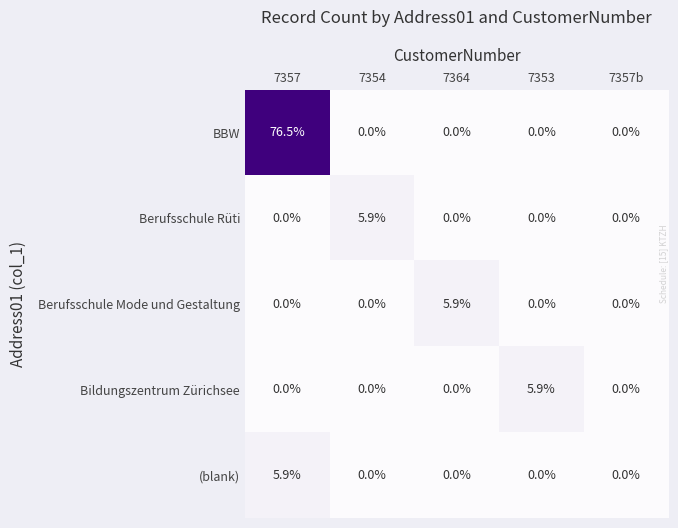

What is the difference between the maximum and minimum values in the Berufsschule Mode und Gestaltung series?

5.9